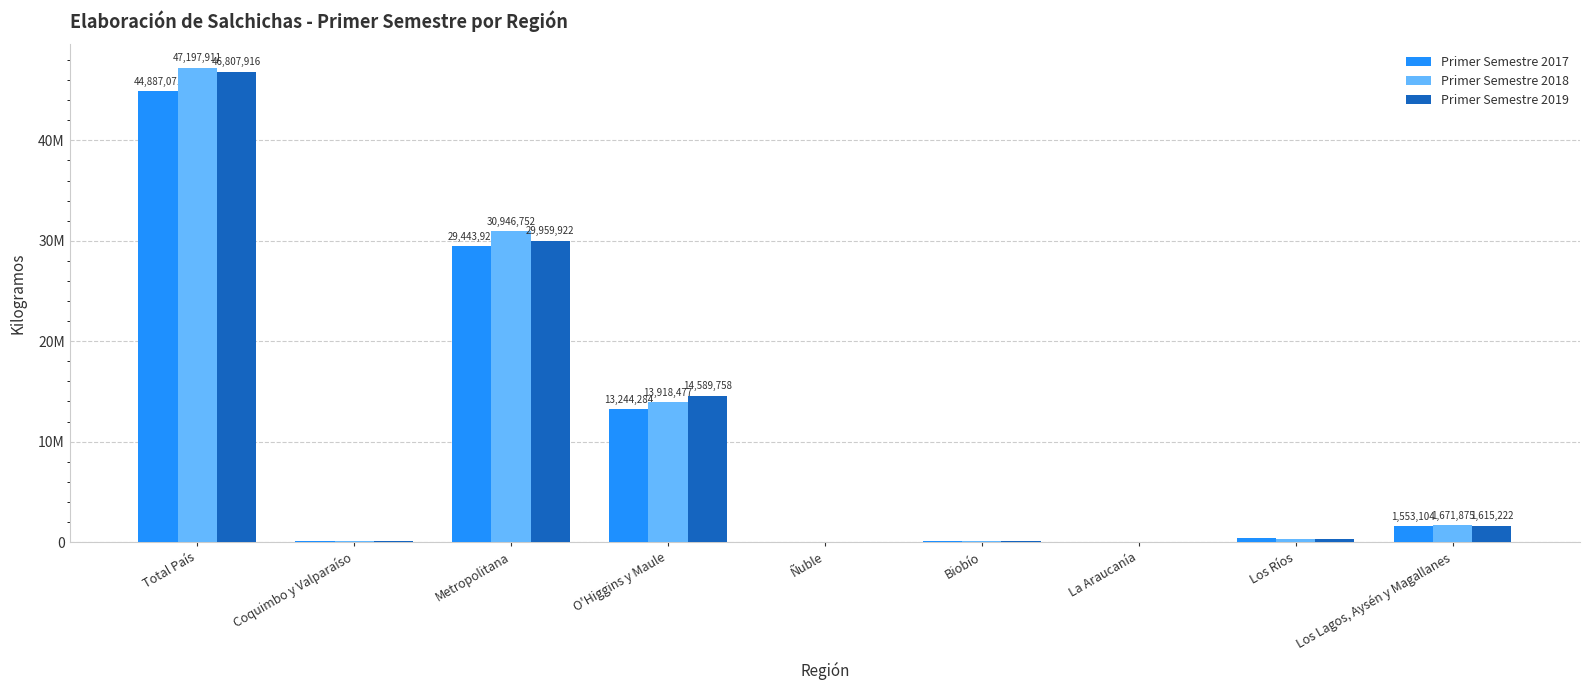

What are all the series names shown in the legend?

Primer Semestre 2017, Primer Semestre 2018, Primer Semestre 2019